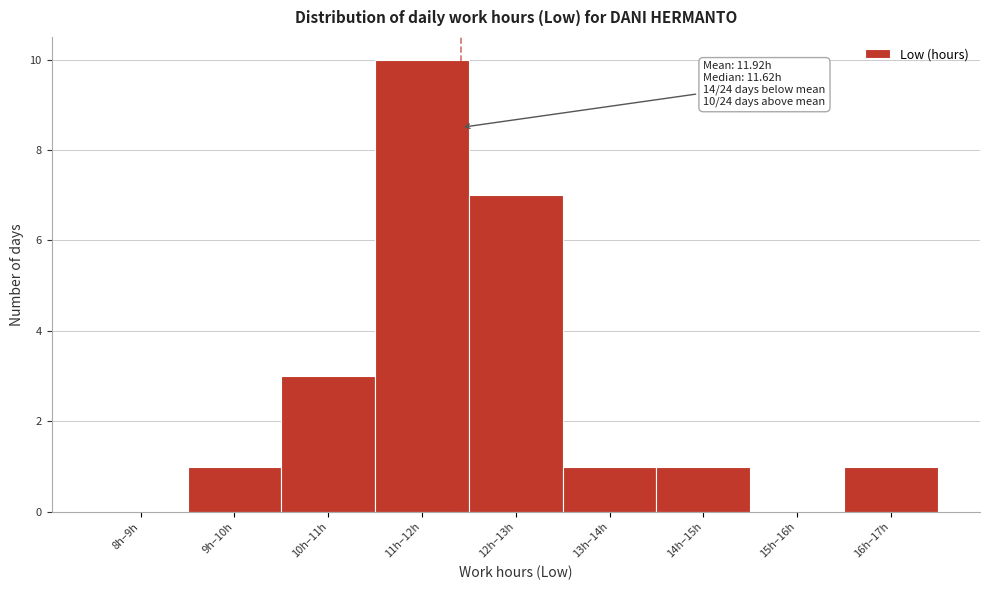

Reading left to right, what are all the values shown in this chart?

8h–9h=0	9h–10h=1	10h–11h=3	11h–12h=10	12h–13h=7	13h–14h=1	14h–15h=1	15h–16h=0	16h–17h=1